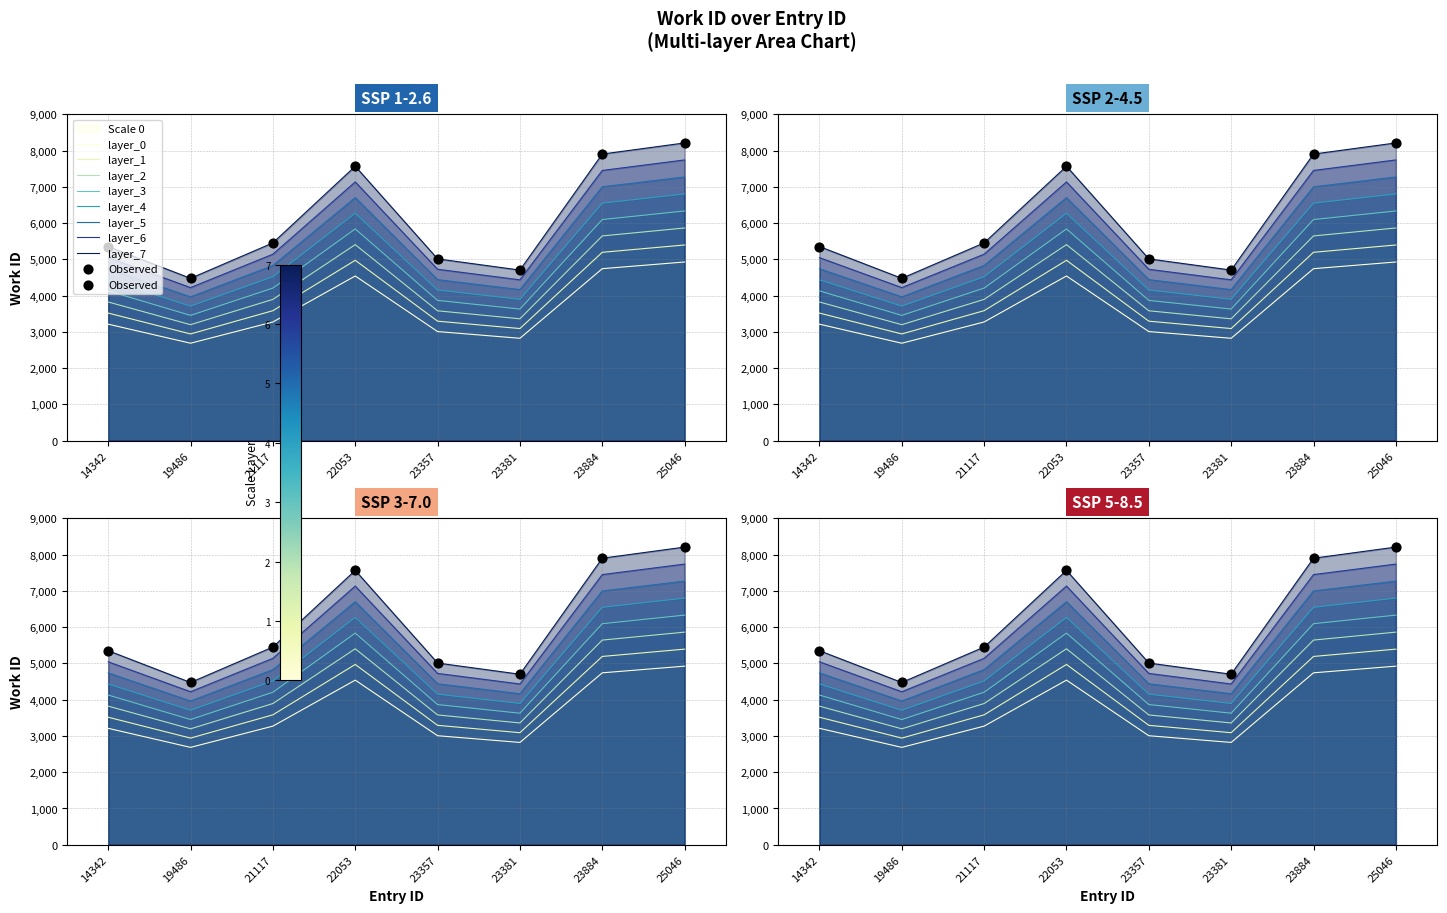

Approximately how many times larger is the value at 23381 compared to 14342?

0.9